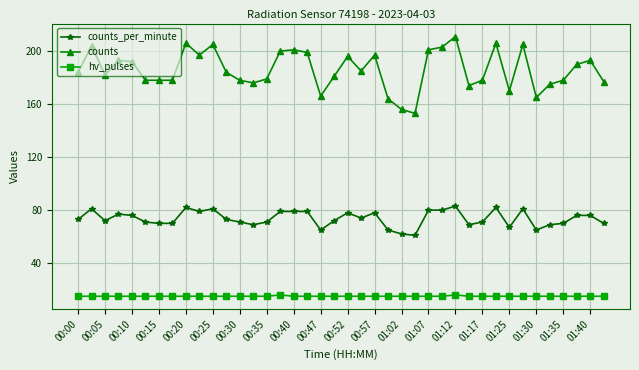

True or false: hv_pulses and counts_per_minute intersect in this chart.

False